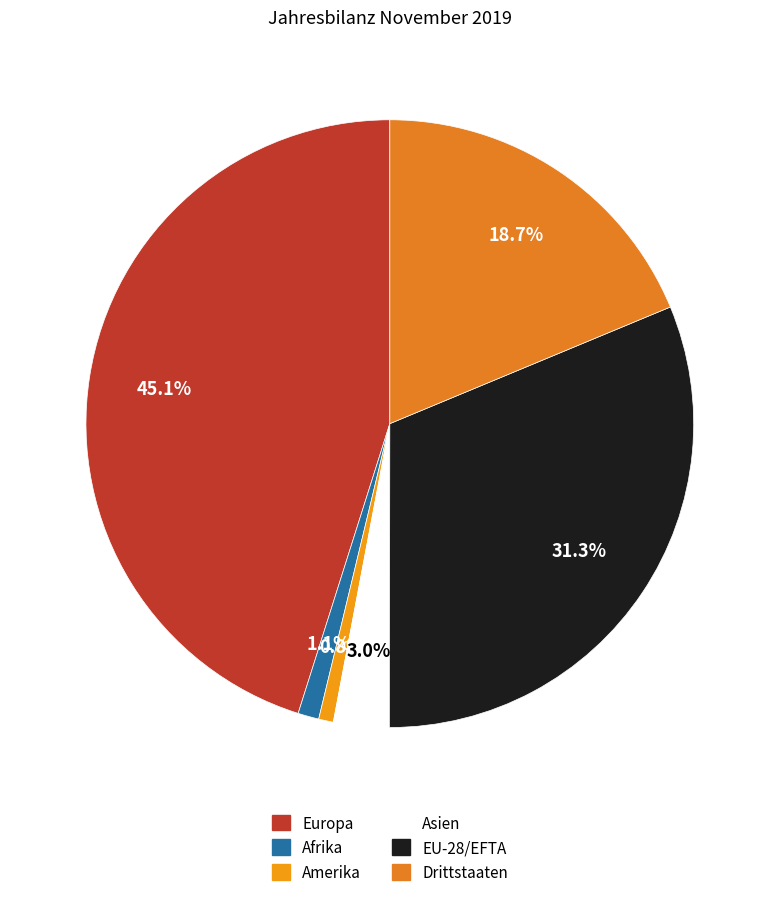

The Europa slice represents 58% of the pie. True or false?

False